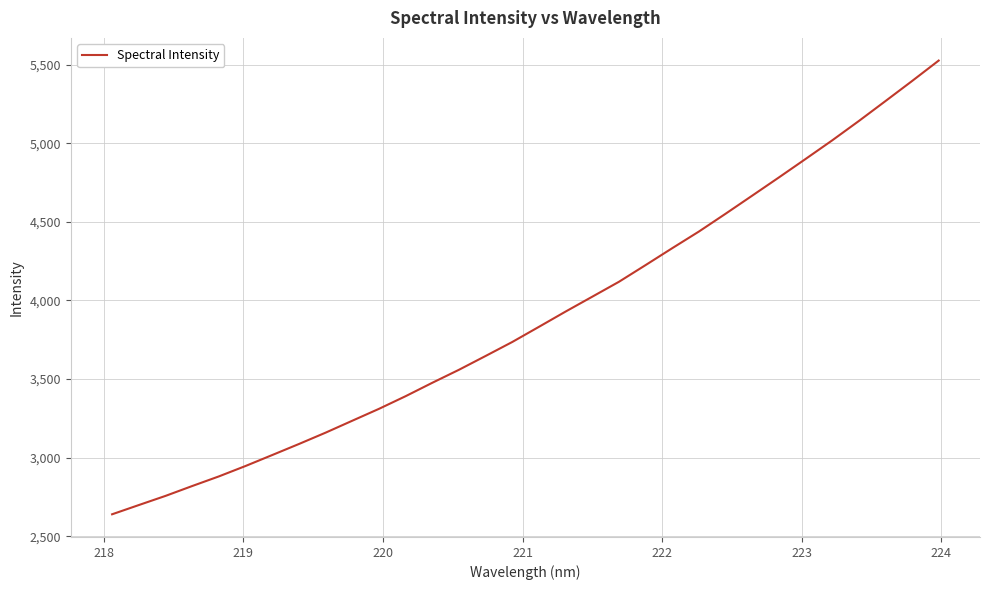

What is the difference between the maximum and minimum values?

2886.9